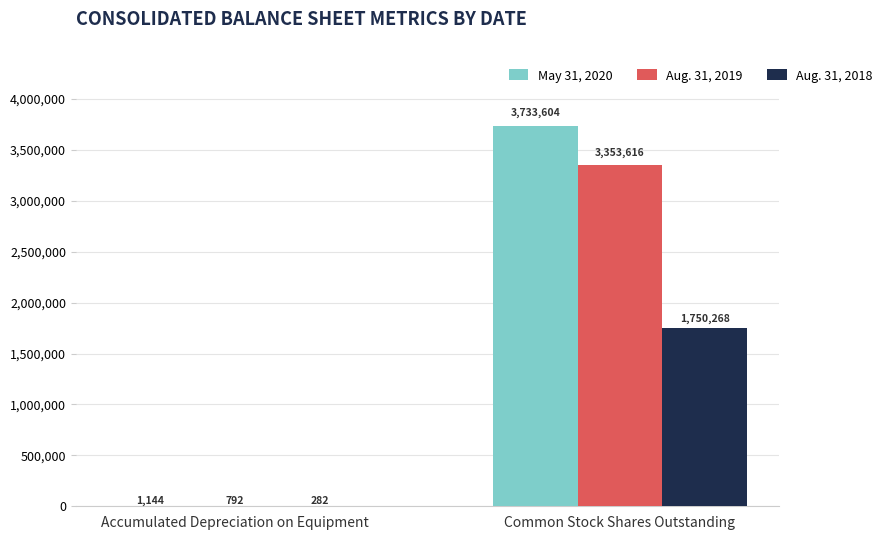

Between Accumulated Depreciation on Equipment and Common Stock Shares Outstanding, which series saw the biggest shift?

May 31, 2020